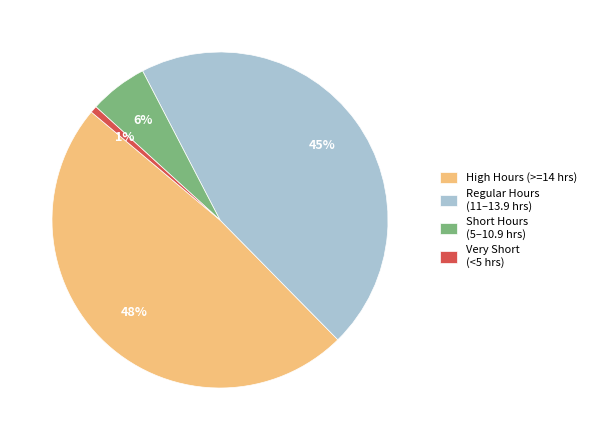

Do Short Hours (5–10.9 hrs) and Very Short (<5 hrs) together represent more than half of the pie?

No